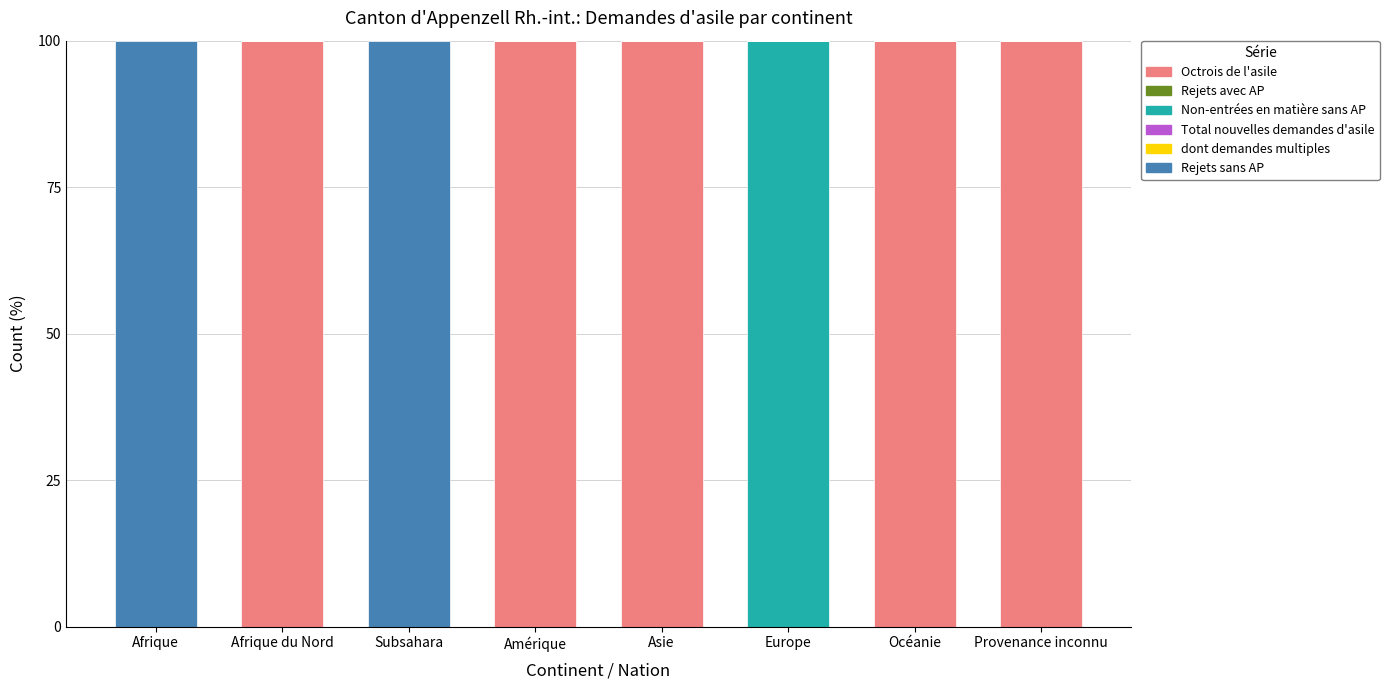

Is it true that Octrois de l'asile equals 0 at Europe?

True